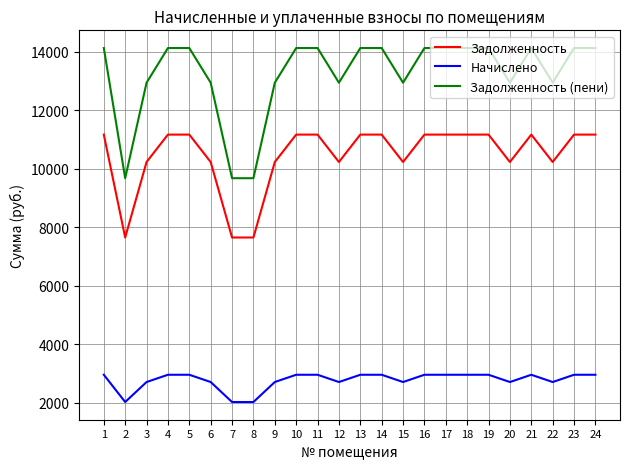

What is the difference between the maximum and minimum values in the Задолженность (пени) series?

4450.3